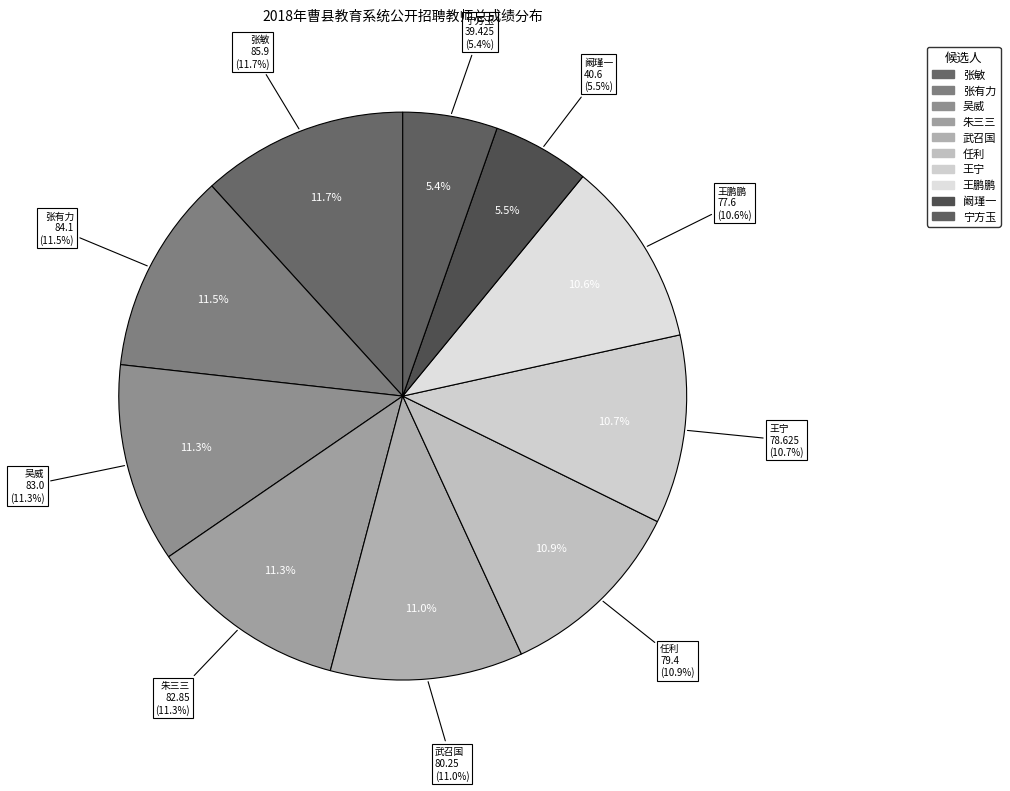

True or false: 武召国 accounts for 11% of the total.

True